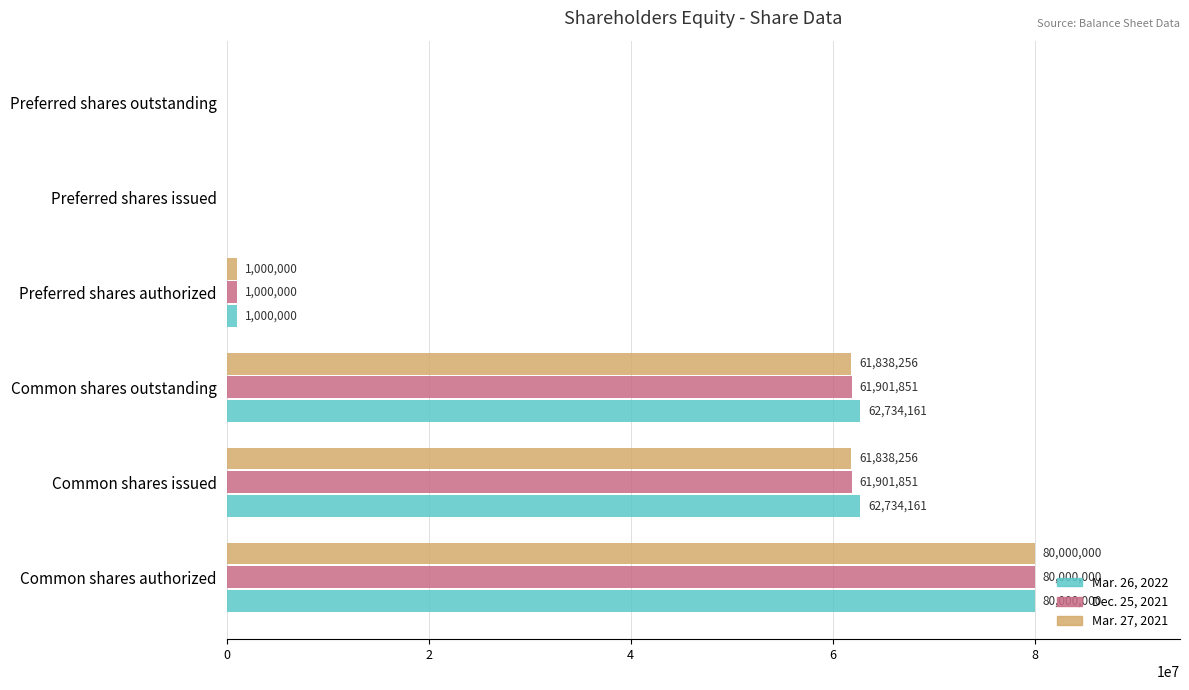

How many values in Mar. 27, 2021 are above zero?

4